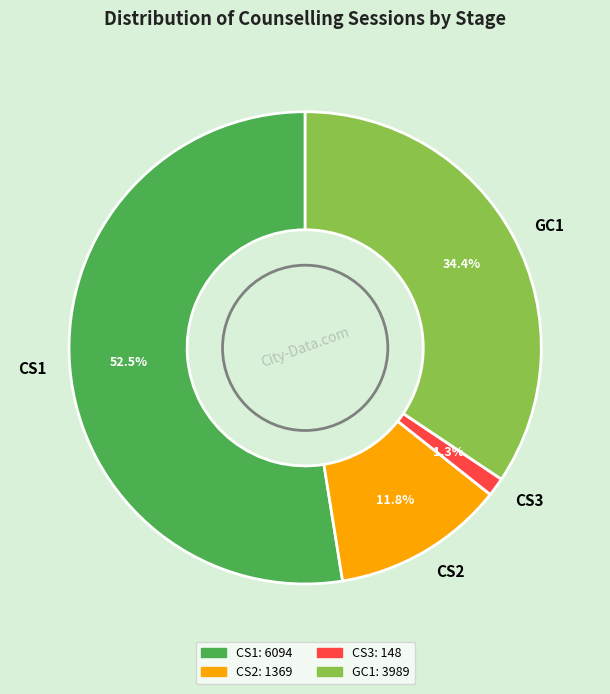

Rank the categories by value from highest to lowest.

CS1, GC1, CS2, CS3